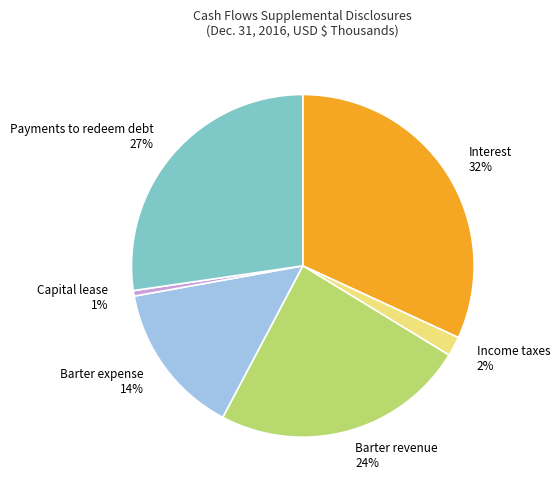

Which has a higher value, Payments to redeem debt or Barter revenue?

Payments to redeem debt